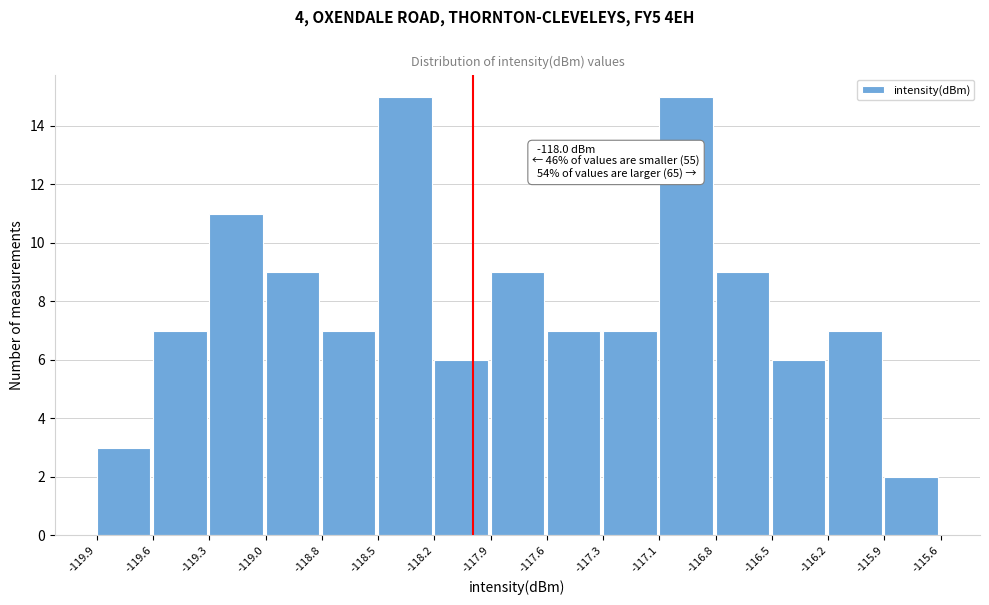

Reading right to left, transcribe all the data shown in this chart.

2	7	6	9	15	7	7	9	6	15	7	9	11	7	3